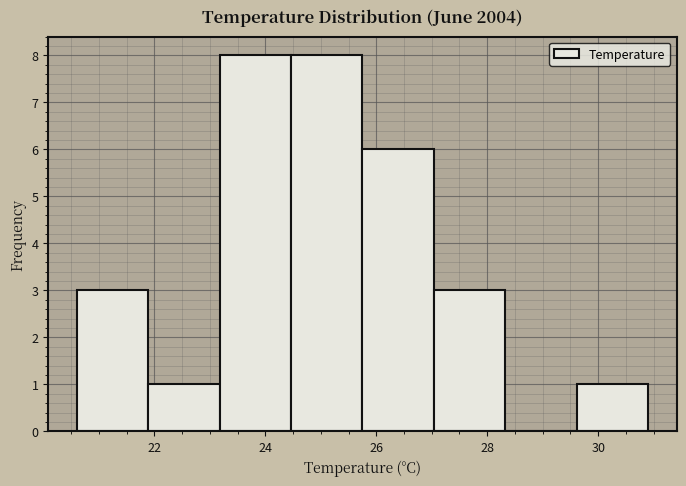

Reading left to right, transcribe this chart: for each bar, give the range it covers on the x-axis and its height. Neither the bar edges nor the heights are printed on the chart, so give them approximately, as read against the axes.

20.6 to 21.8: 3
21.8 to 23.2: 1
23.2 to 24.4: 8
24.4 to 25.8: 8
25.8 to 27.0: 6
27.0 to 28.4: 3
28.4 to 29.6: 0
29.6 to 31.0: 1